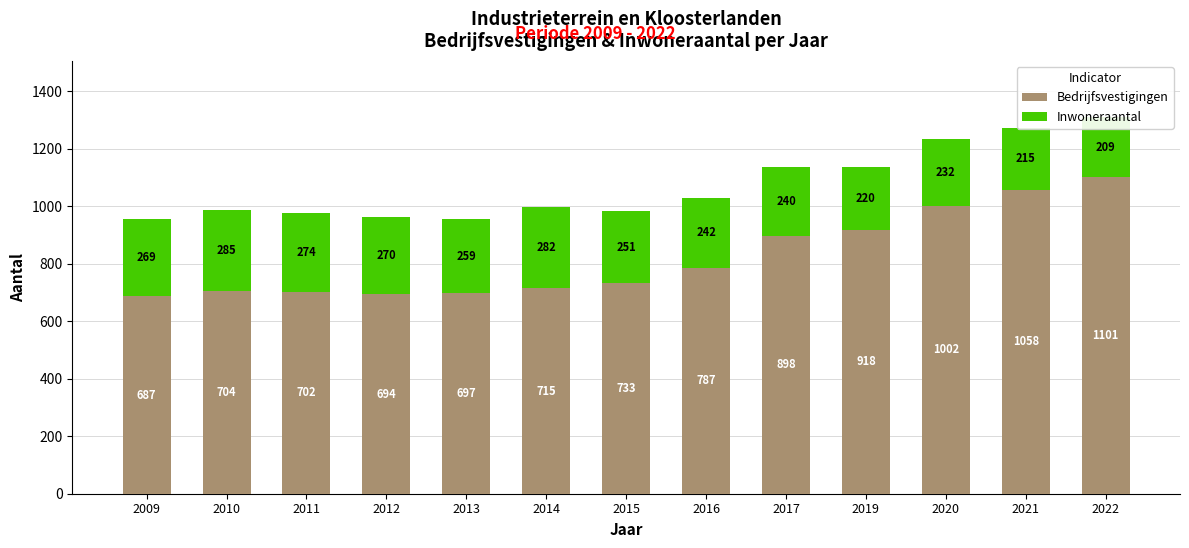

Which series has the largest range (max minus min)?

Bedrijfsvestigingen